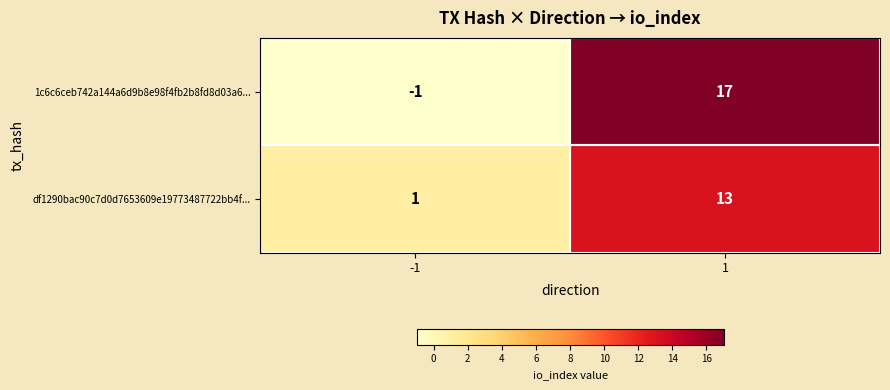

What is the difference between the df1290bac90c7d0d7653609e19773487722bb4f... values at 1 and -1?

12